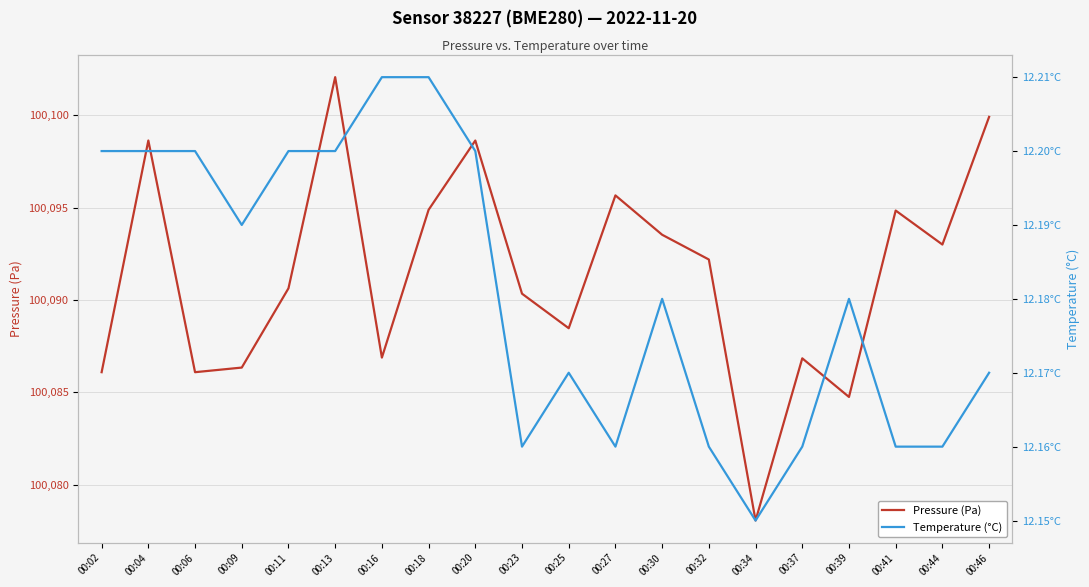

At which category is the sum across all series the highest?

00:13